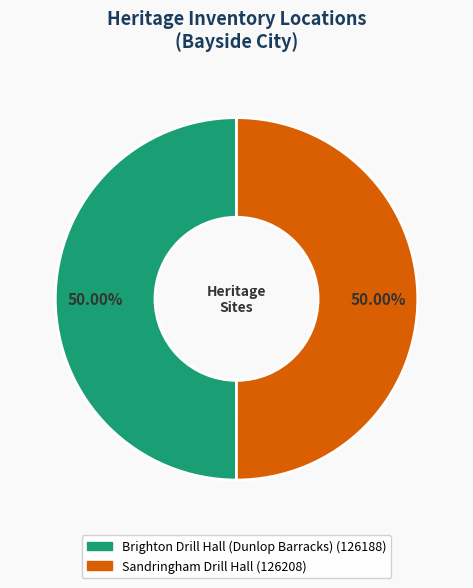

Approximately how many times larger is the value at Brighton Drill Hall (Dunlop Barracks) compared to Sandringham Drill Hall?

1.0